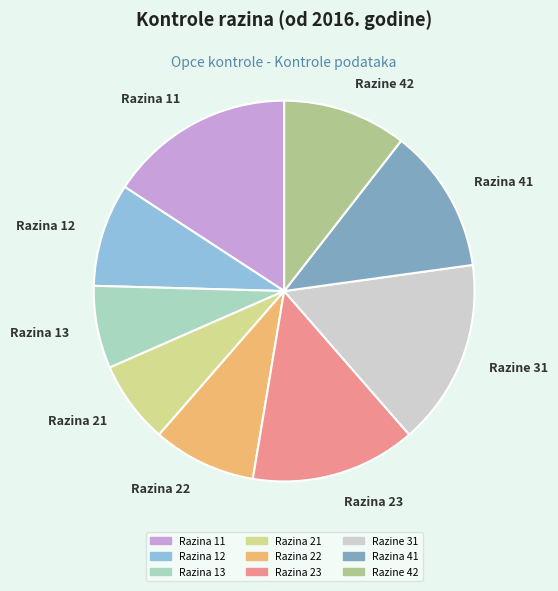

True or false: Razina 12 accounts for 1% of the total.

False